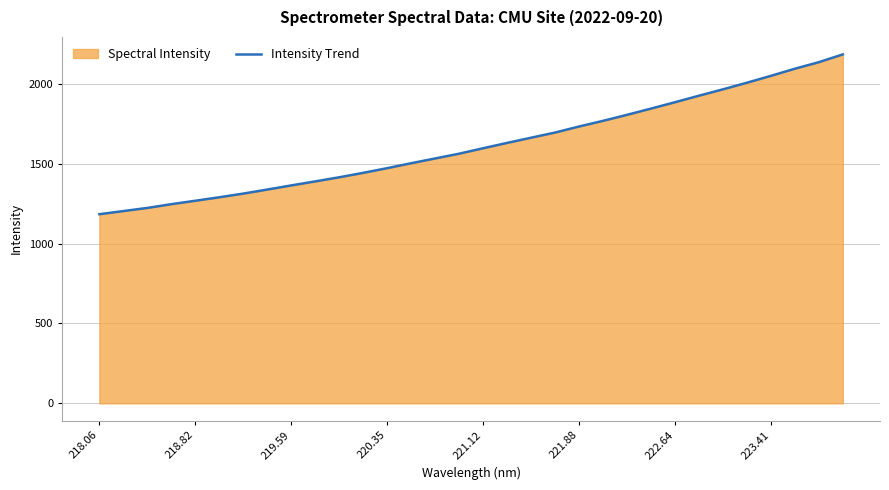

Reading left to right, transcribe all the data shown in this chart.

1183.6	1203.2	1222.9	1246.5	1267.9	1289.6	1312.8	1338.0	1363.9	1389.2	1414.9	1442.7	1472.0	1502.9	1532.8	1562.6	1596.8	1630.1	1662.7	1694.9	1732.9	1768.2	1805.8	1844.8	1884.6	1925.5	1965.3	2006.6	2049.6	2094.2	2135.2	2183.8